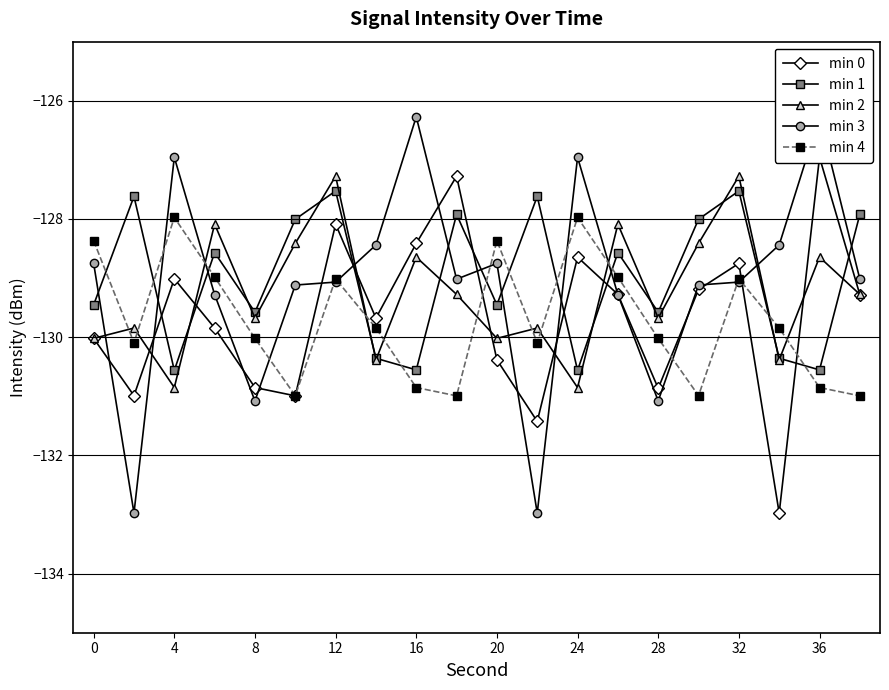

After their last crossing, which series has the higher values: min 4 or min 2?

min 2